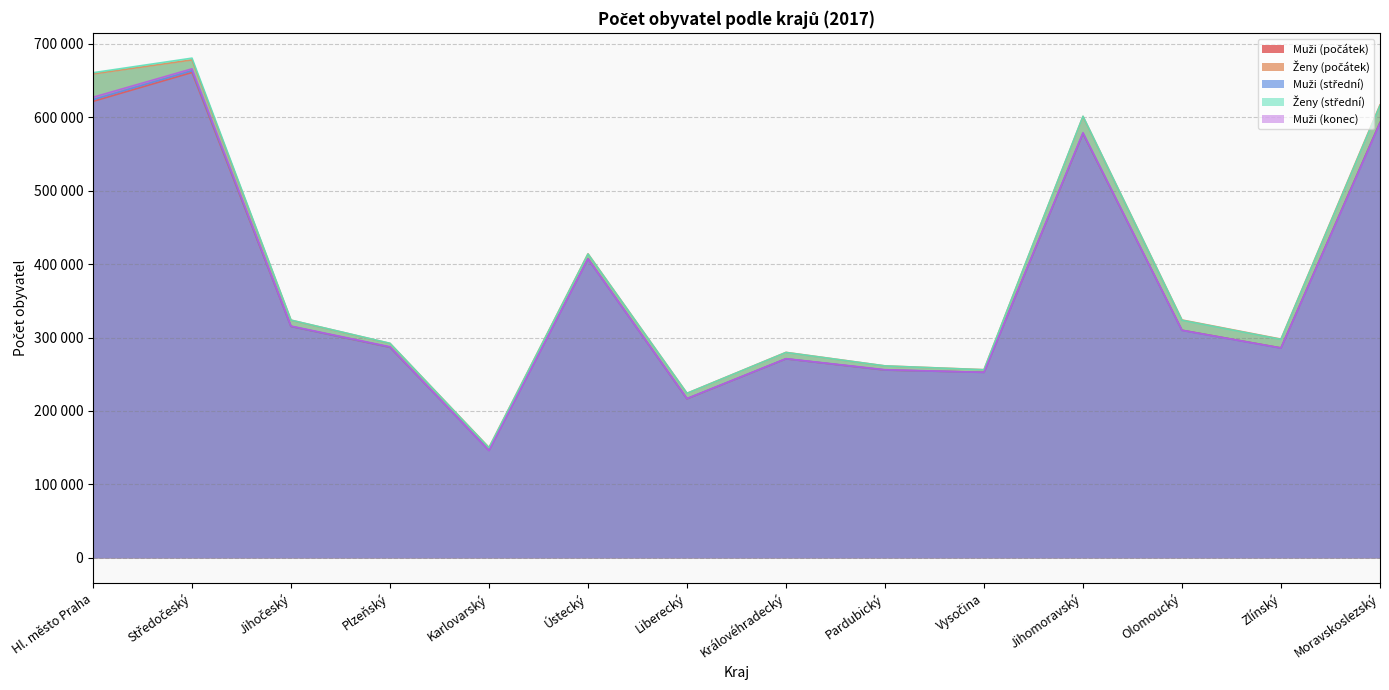

What value does the Muži (konec) series have at Středočeský, to the nearest 100?

665900